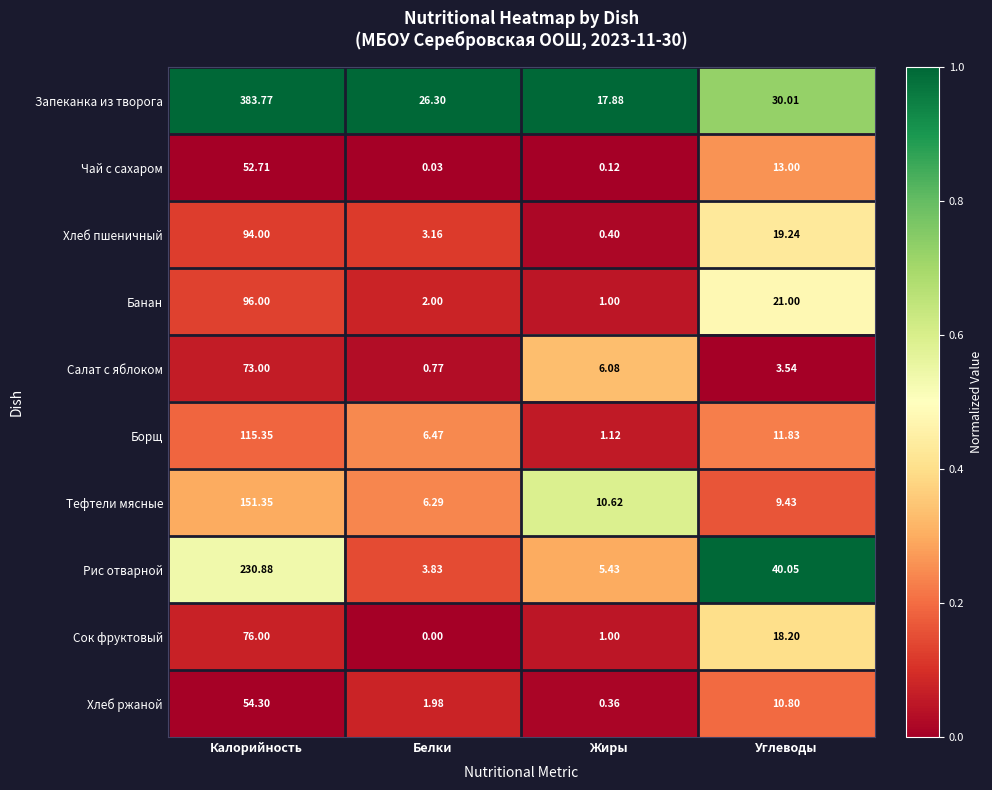

Which label corresponds to the largest value in the chart?

Калорийность